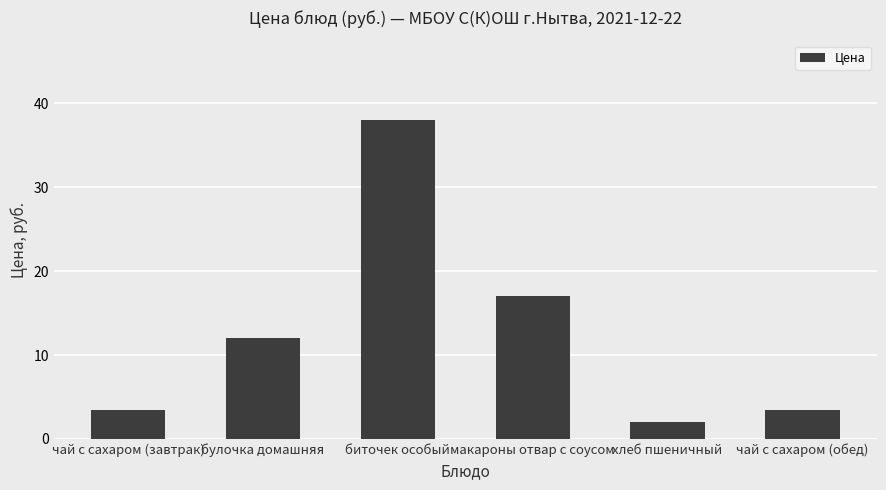

What is the difference between the maximum and minimum values?

36.0